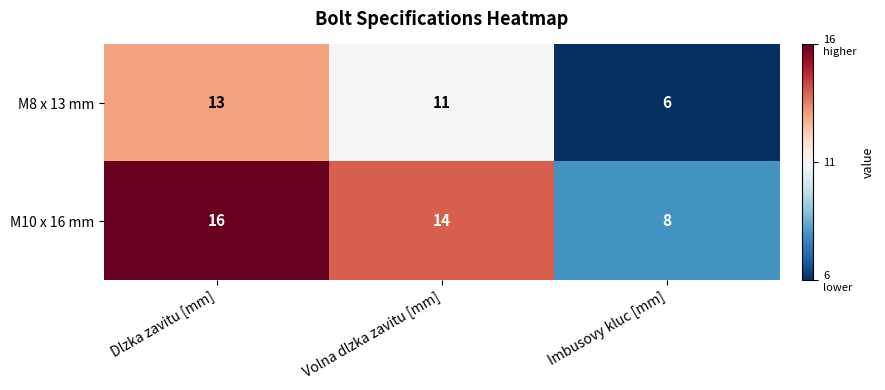

Which category has the lowest value in the M10 x 16 mm series?

Imbusovy kluc [mm]